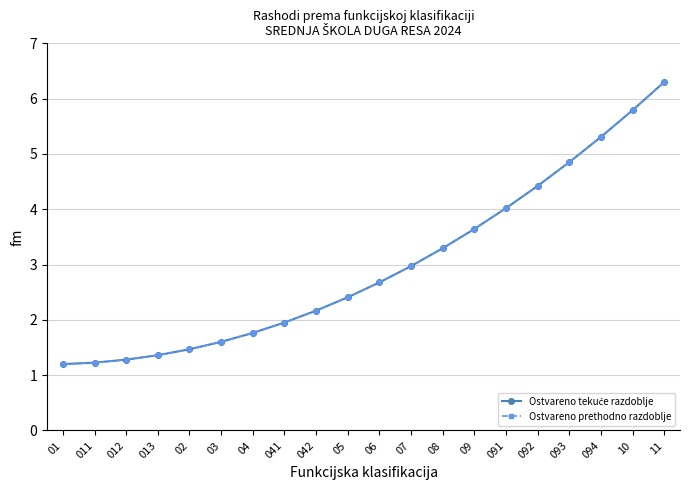

Does the chart have visible grid lines?

Yes